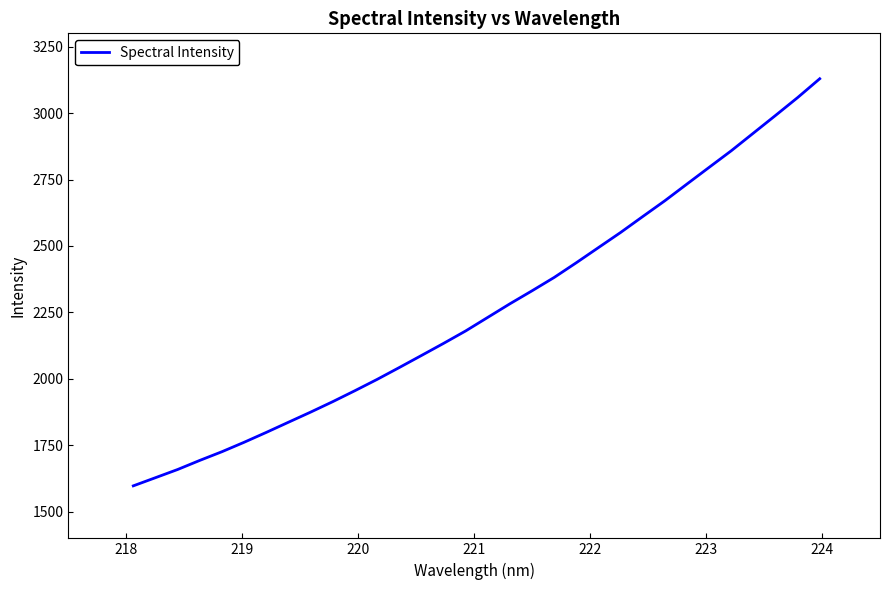

What is the difference between the maximum and minimum values?

1531.6